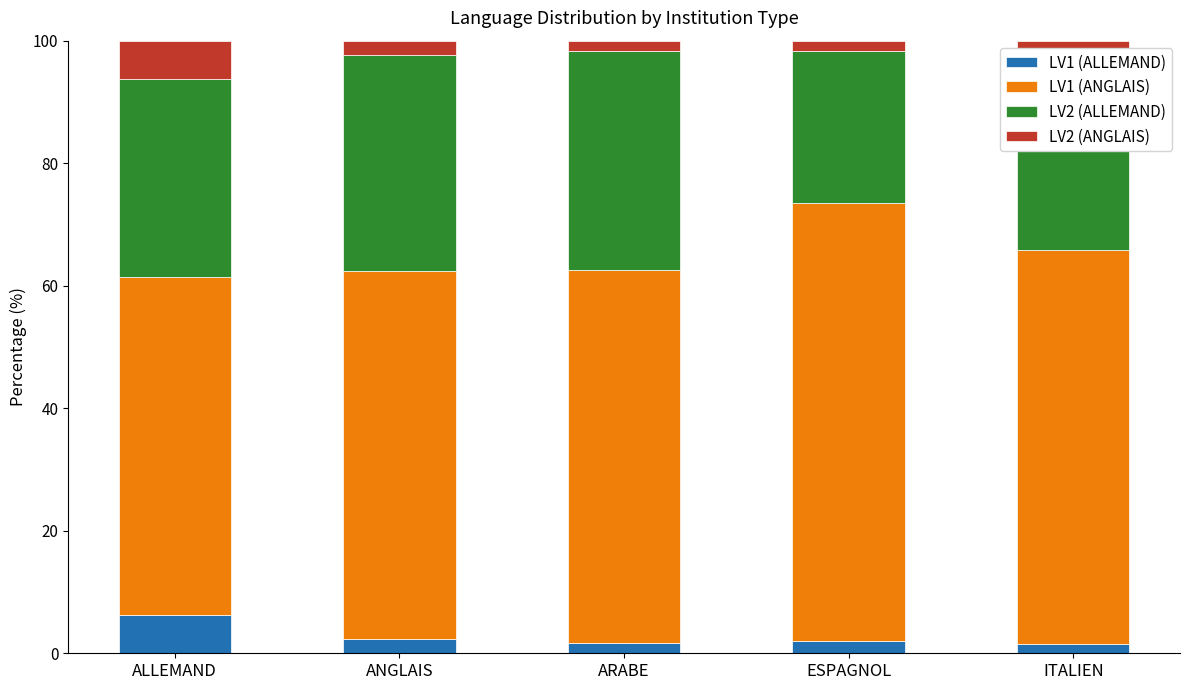

What is the difference between the maximum and minimum values in the LV1 (ALLEMAND) series?

4.8